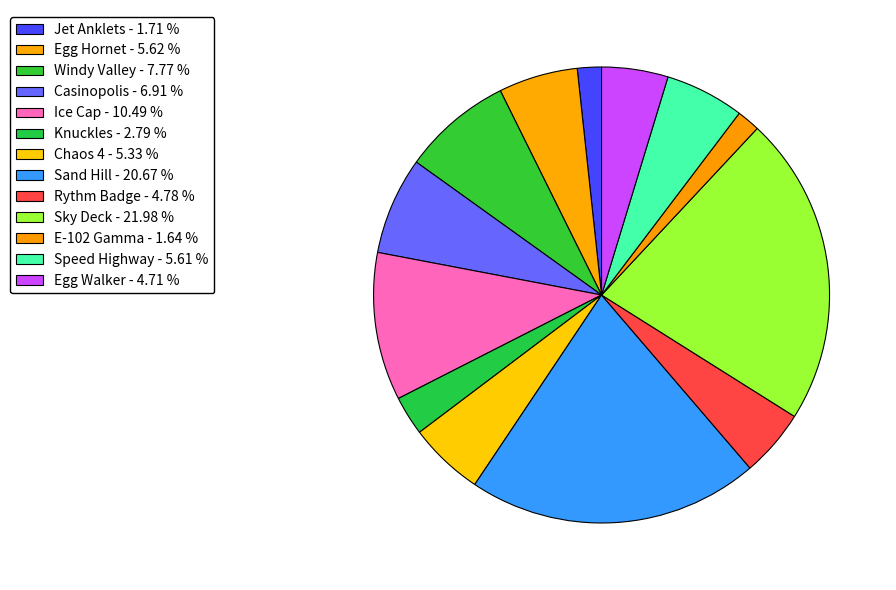

How many slices are in this pie chart?

13